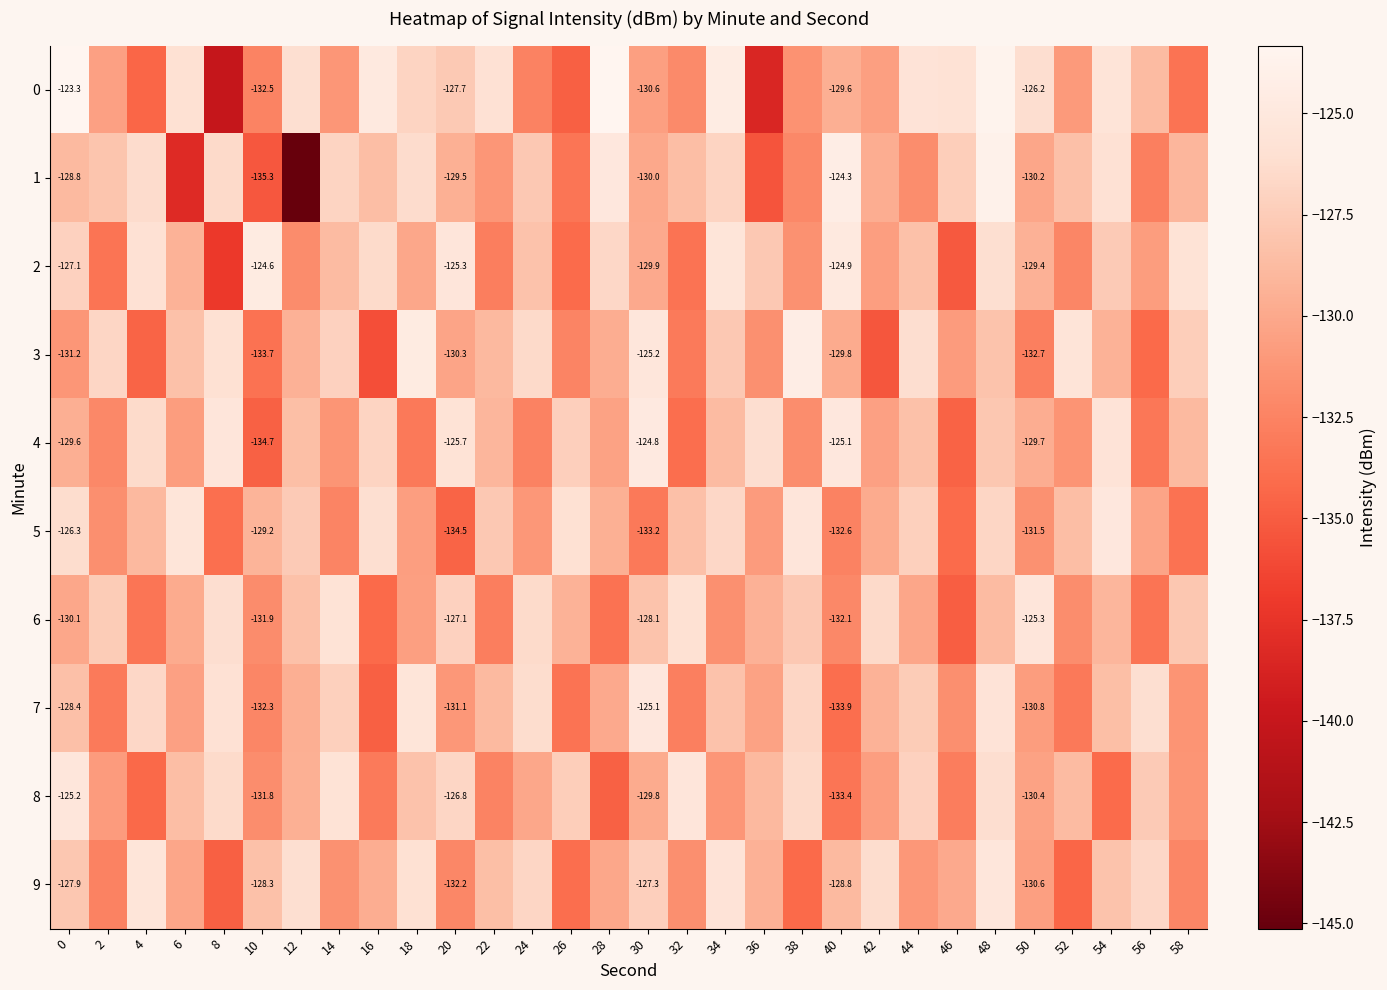

Is the value of 4 at 50 greater than the value of 2 at 40?

No